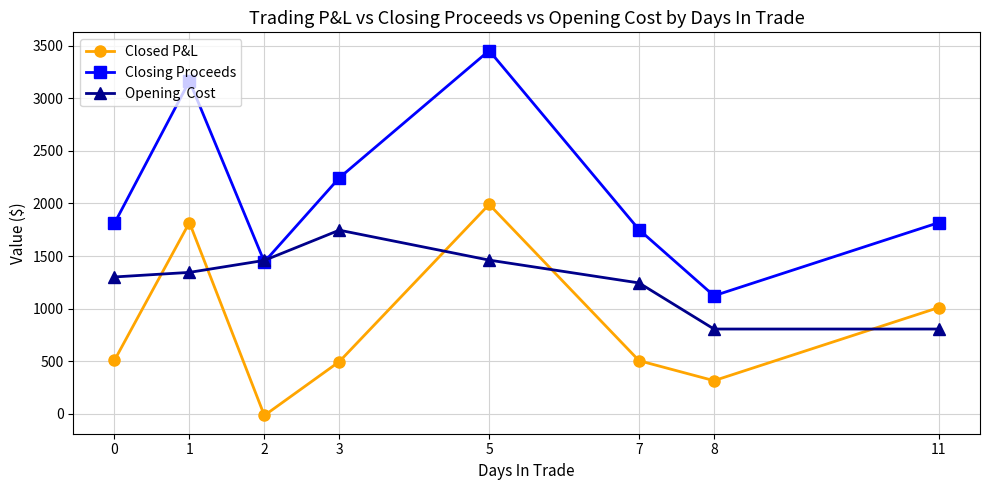

What is the difference between the highest and lowest values at 11?

1011.2